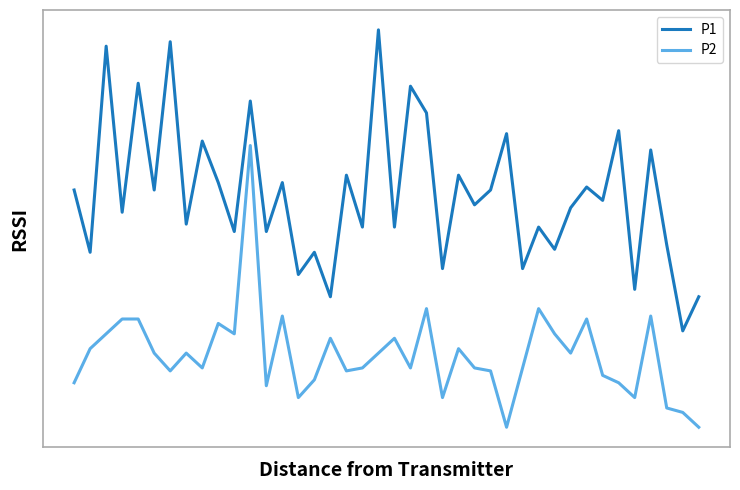

What are all the series names shown in the legend?

P1, P2